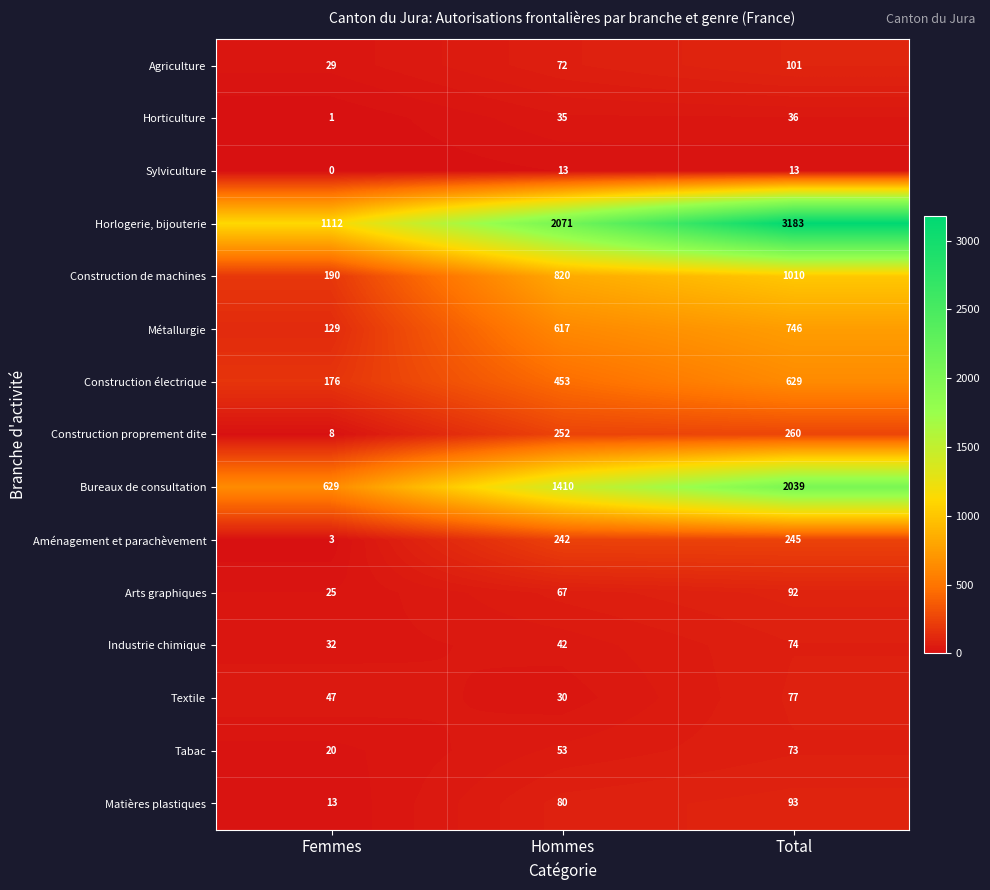

Count the Horlogerie, bijouterie values in the range 1112 to 3183.

3